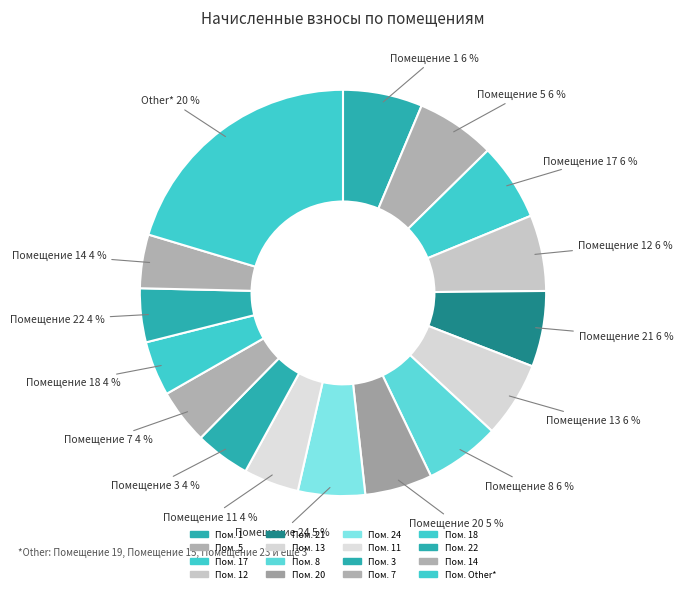

How many segments does this pie chart have?

16